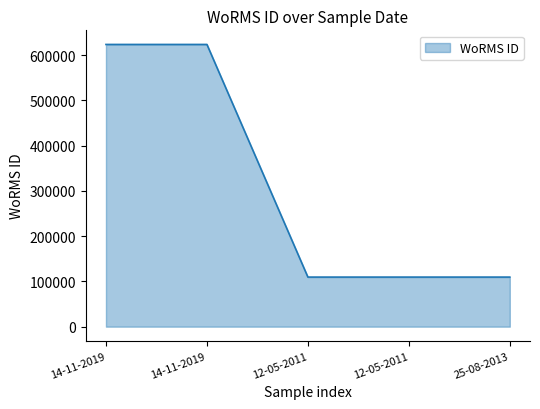

Count the number of categories in the chart.

5